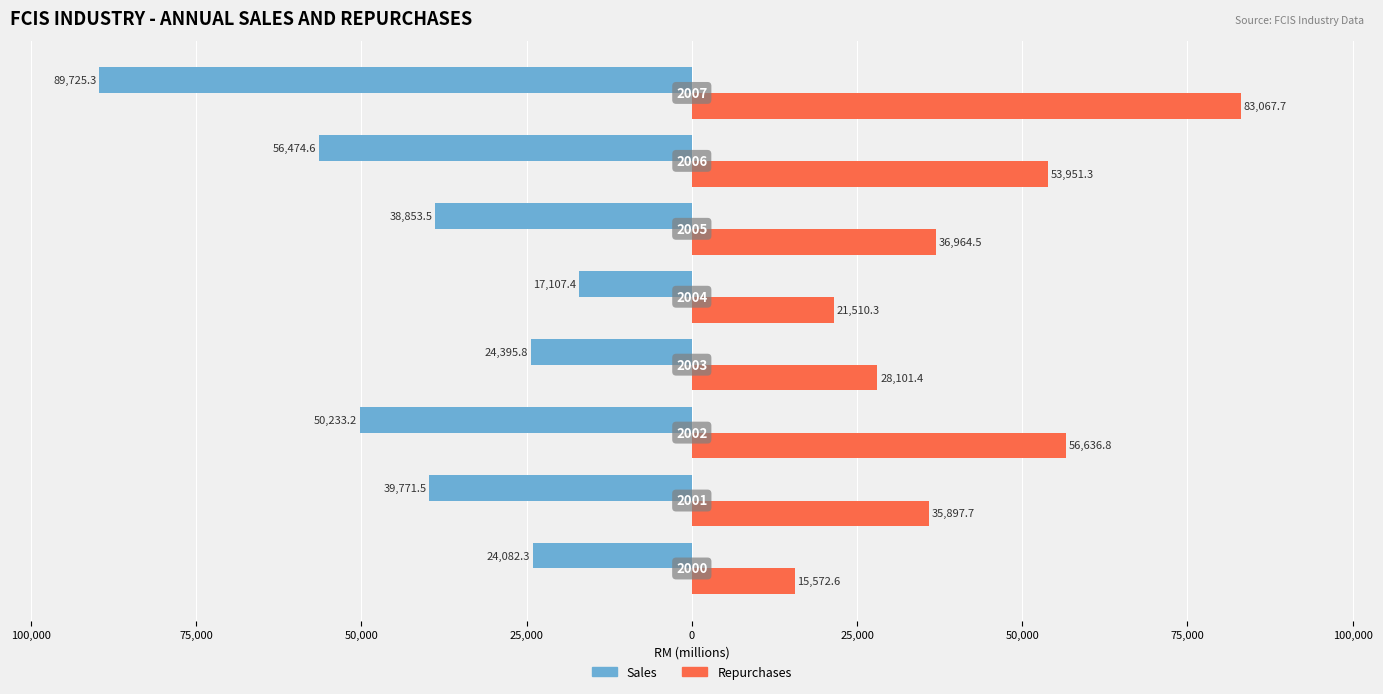

Reading left to right, list all the values displayed in this chart.

Sales: 125,000=-24082.3	100,000=-39771.5	75,000=-50233.2	50,000=-24395.8	25,000=-17107.4	0=-38853.5	25,000=-56474.6	50,000=-89725.3
Repurchases: 125,000=15572.6	100,000=35897.7	75,000=56636.8	50,000=28101.4	25,000=21510.3	0=36964.5	25,000=53951.3	50,000=83067.7